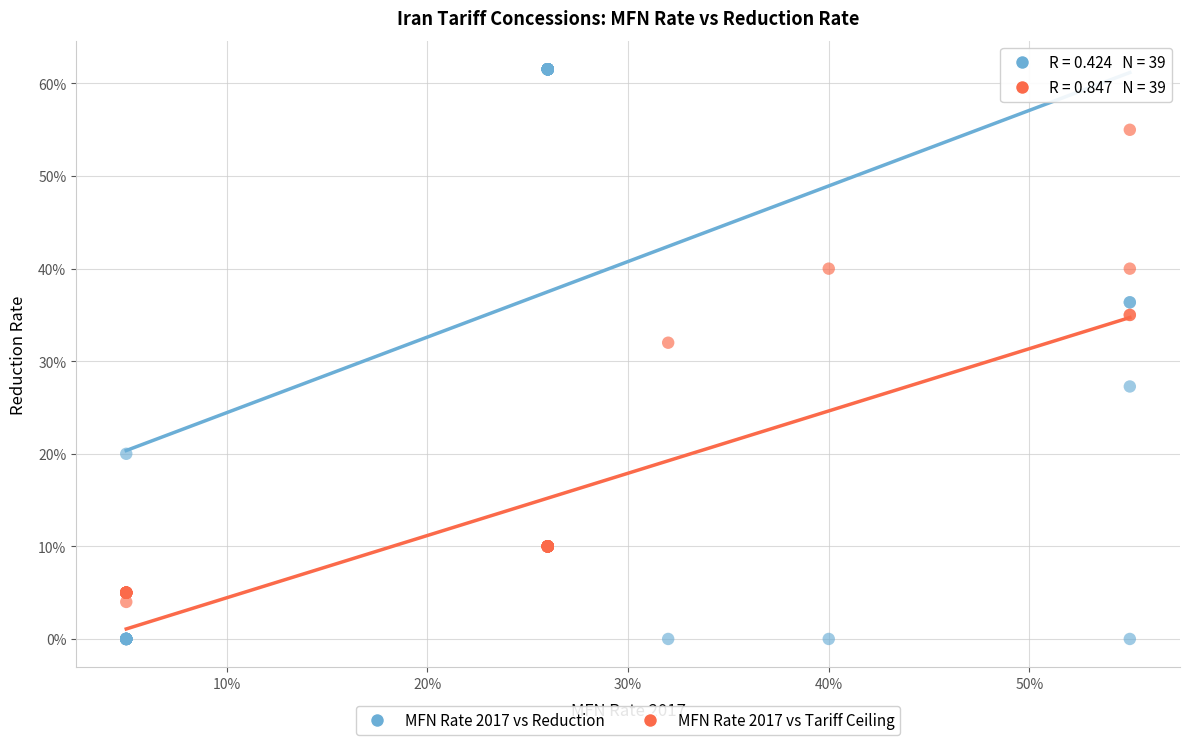

What are all the series names shown in the legend?

MFN Rate 2017 vs Reduction, MFN Rate 2017 vs Tariff Ceiling